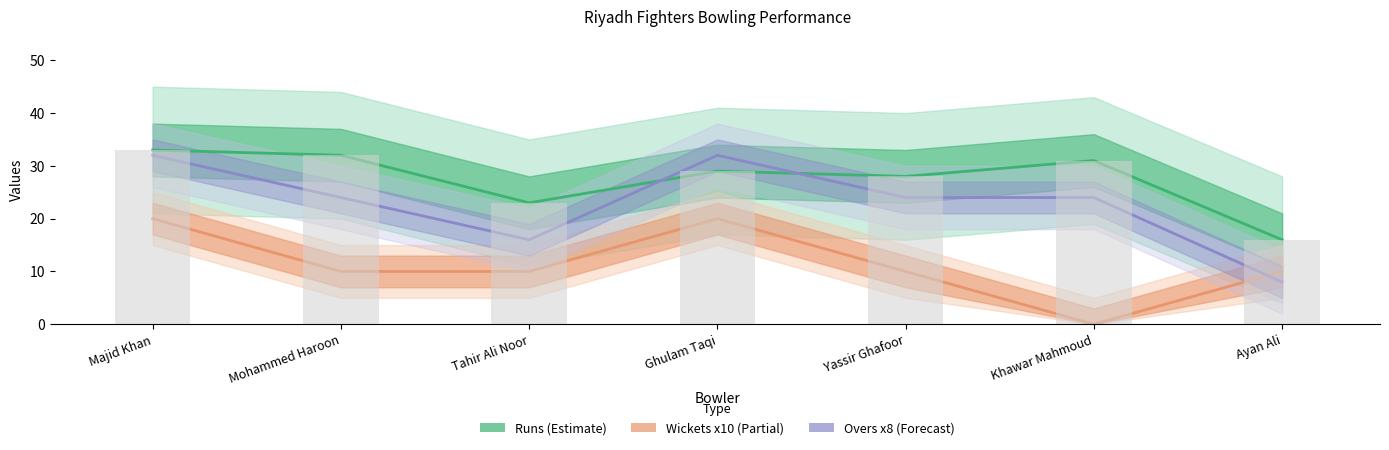

Which series has the largest total across all categories?

Runs